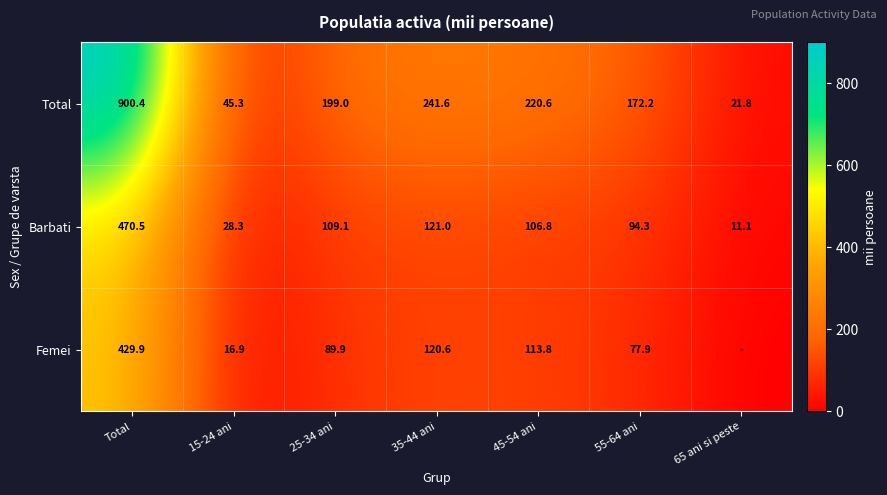

Is the value of Total at 45-54 ani greater than the value of Barbati at 25-34 ani?

Yes